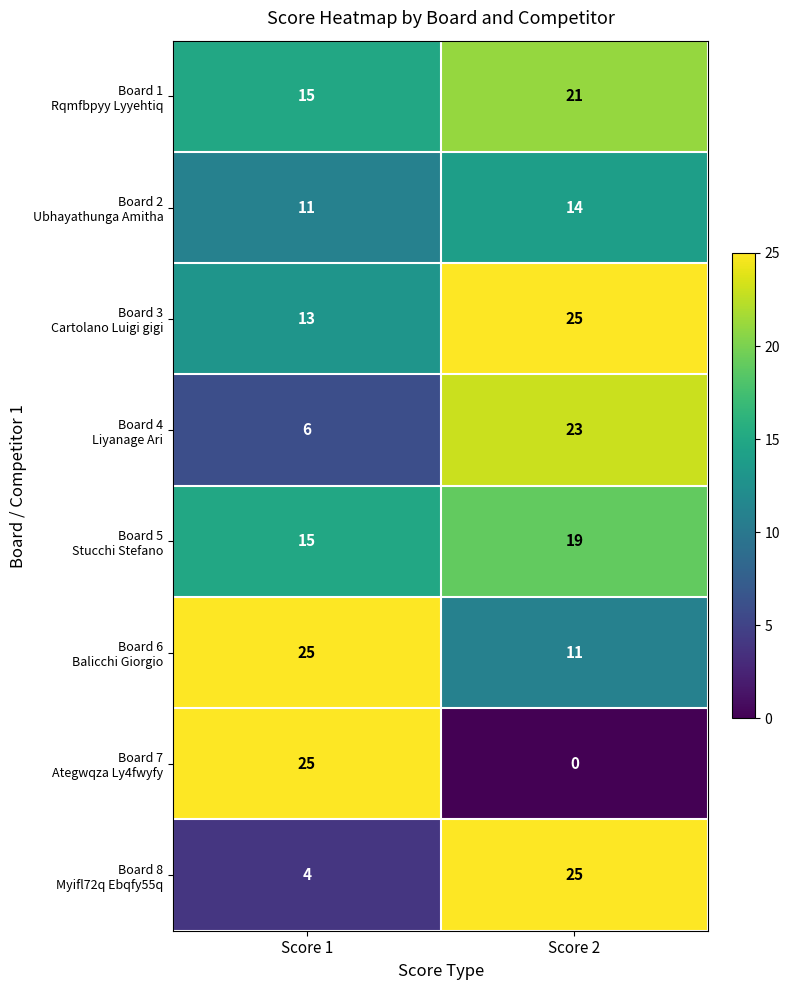

How many series are shown in this chart?

8